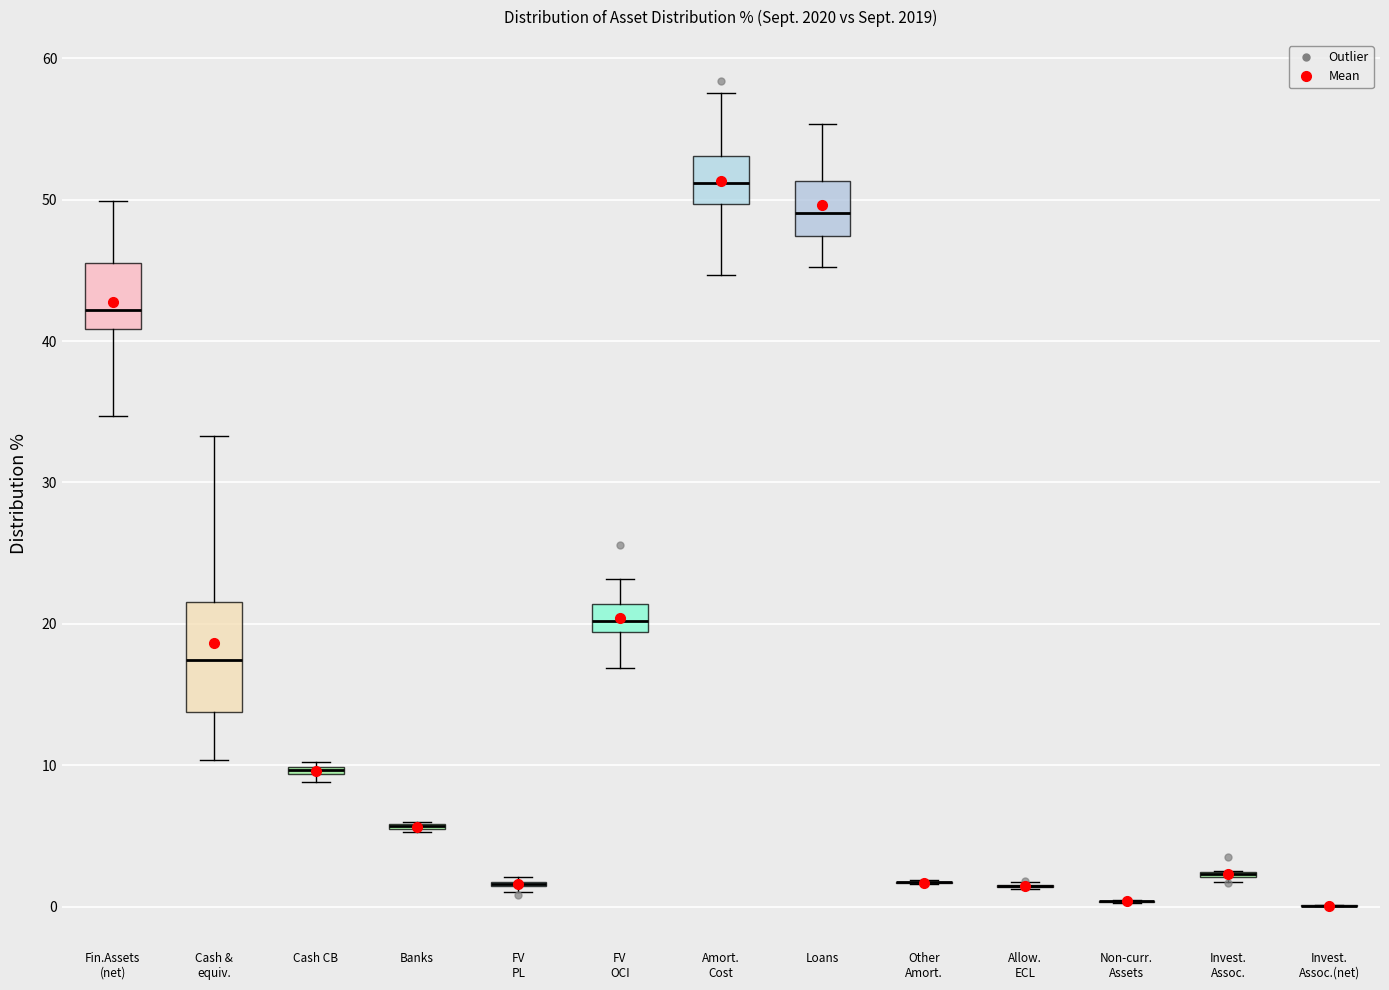

Which box is the tallest, from its lower edge to its upper edge?

Cash & equiv.